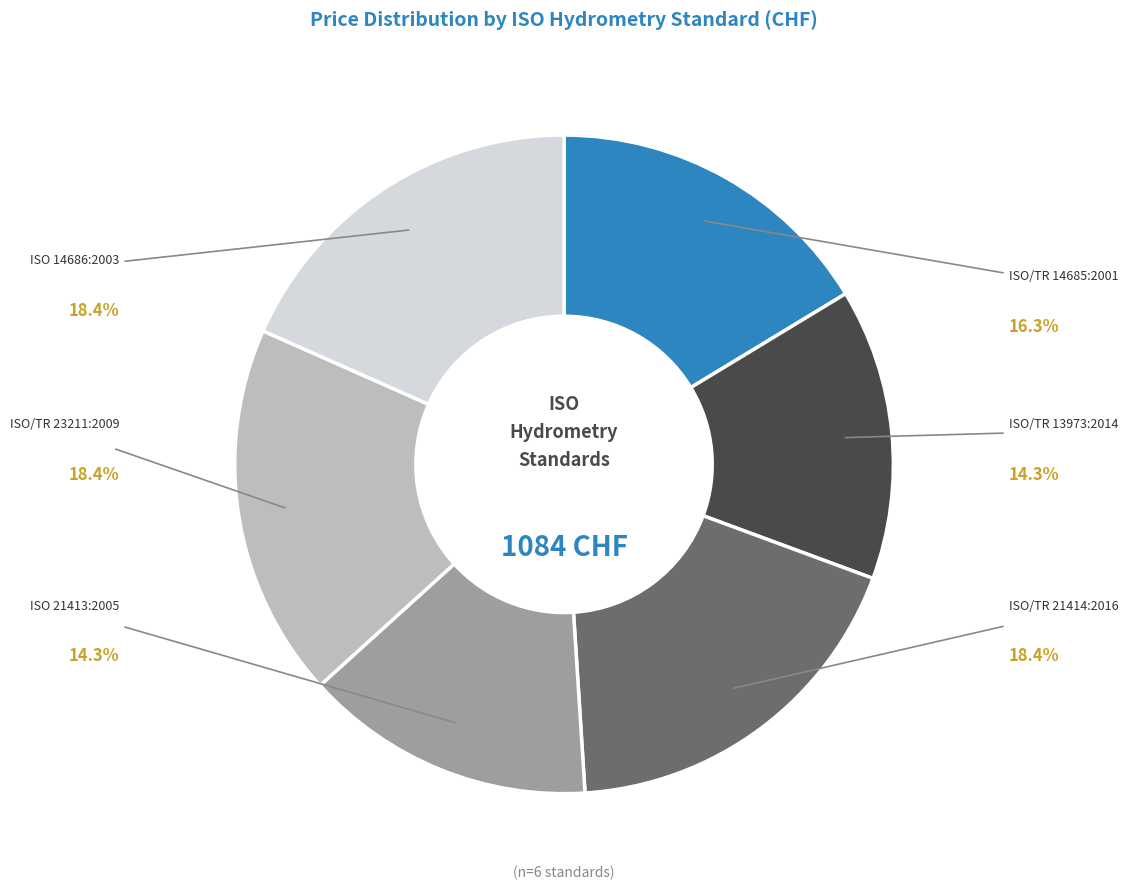

How many slices are in this pie chart?

6